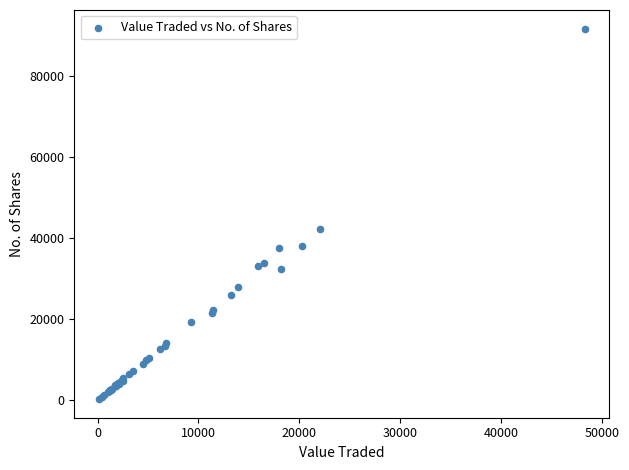

What Y value in the scatter plot is closest to 45966?

42204